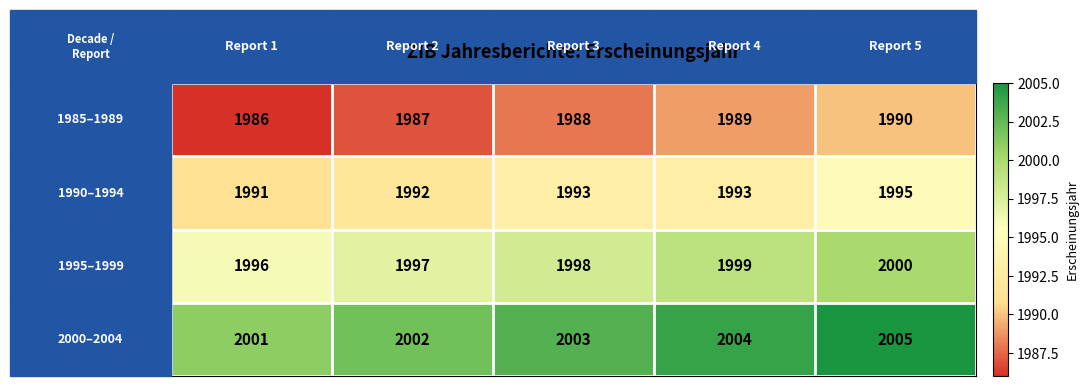

What is the greatest value displayed?

2005